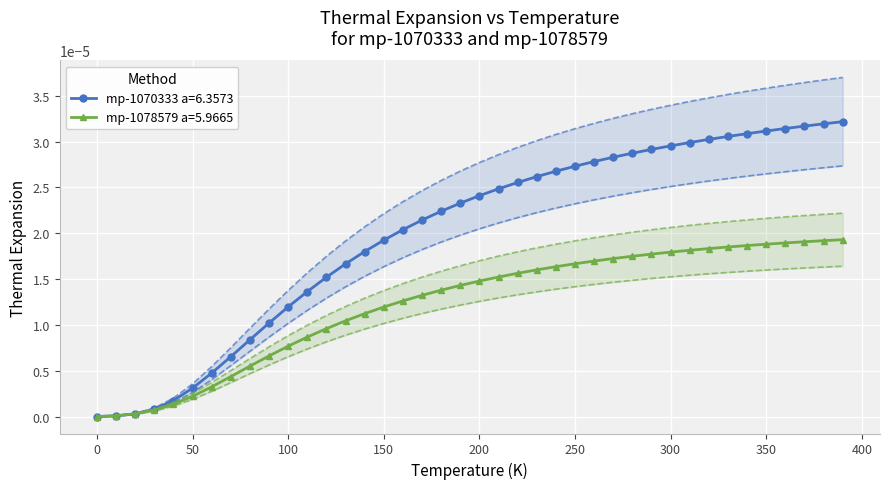

After their last crossing, which series has the higher values: mp-1078579 a=5.9665 or mp-1070333 a=6.3573?

mp-1070333 a=6.3573